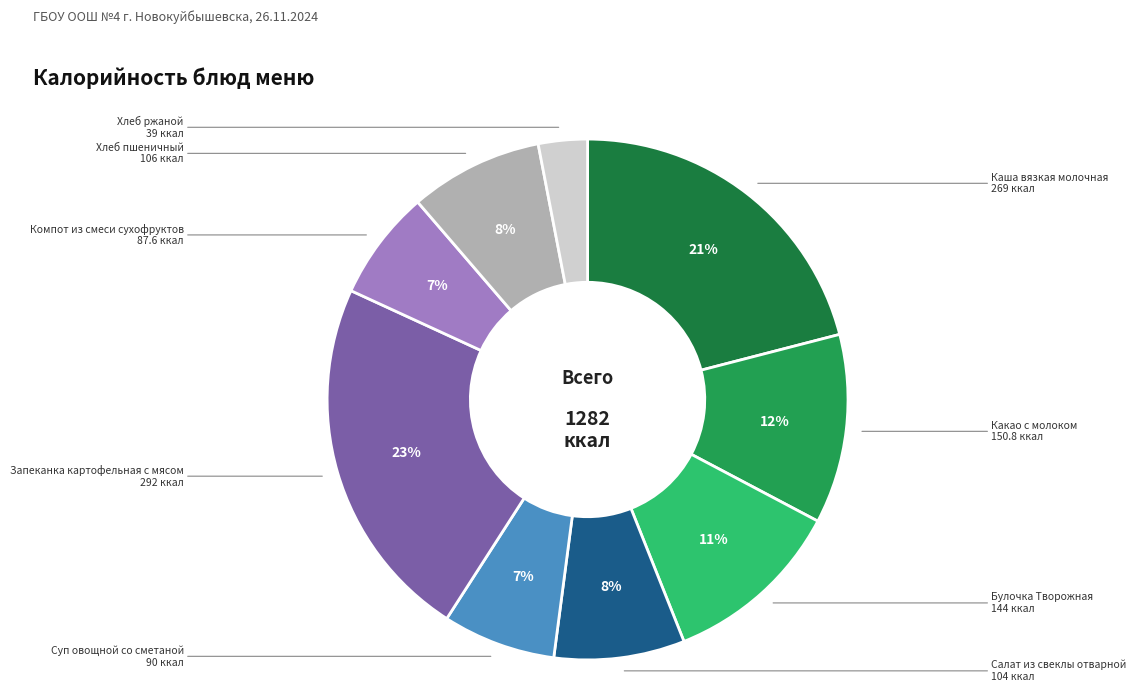

To the nearest percent, what is the difference between the largest and smallest slice percentages?

20%